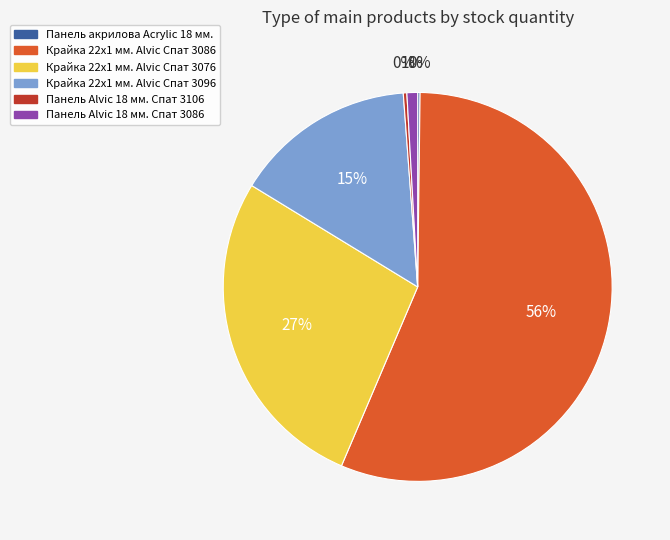

Is it true that Панель Alvic 18 мм. Спат 3086 is 7% of the pie?

False